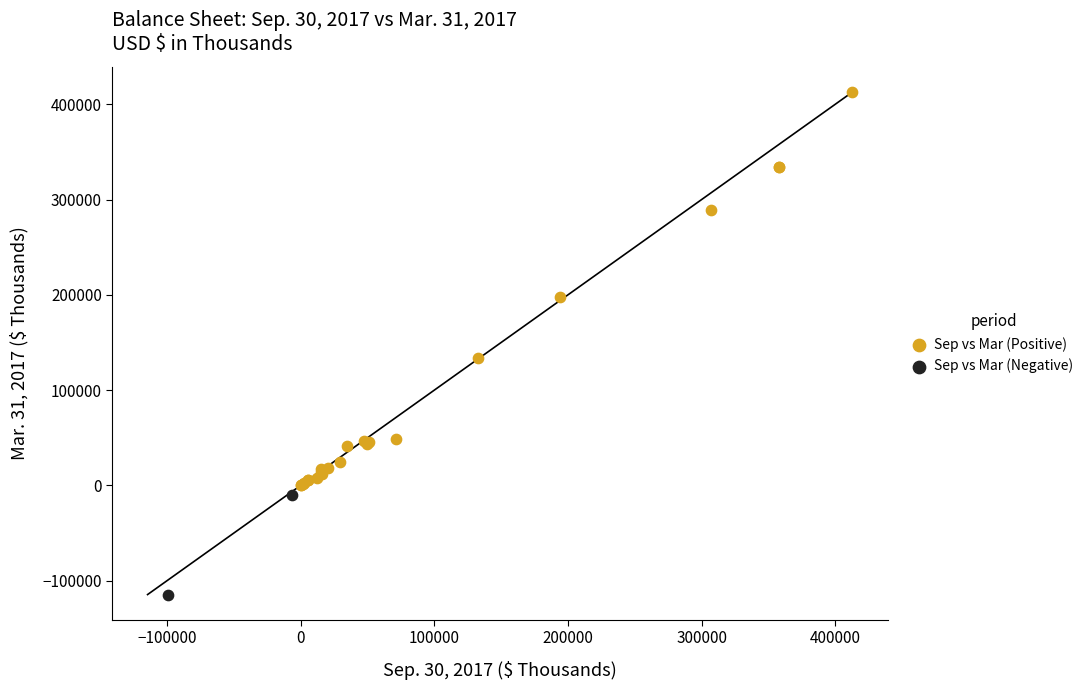

Which series contains the lowest Y value?

Sep vs Mar (Negative)